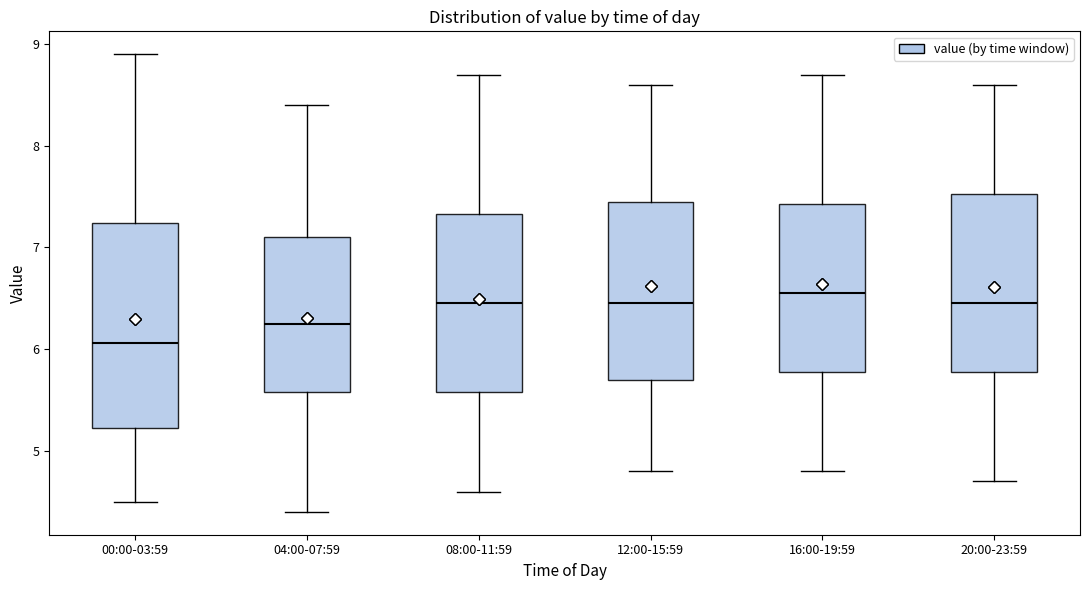

Where does the median line of the box for 20:00-23:59 sit on the y-axis? The values are not printed on the chart, so give them approximately, as read against the axis.

6.5